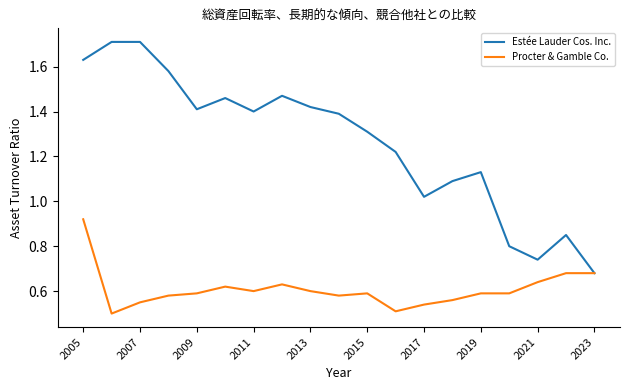

Which series has the widest spread of values?

Estée Lauder Cos. Inc.